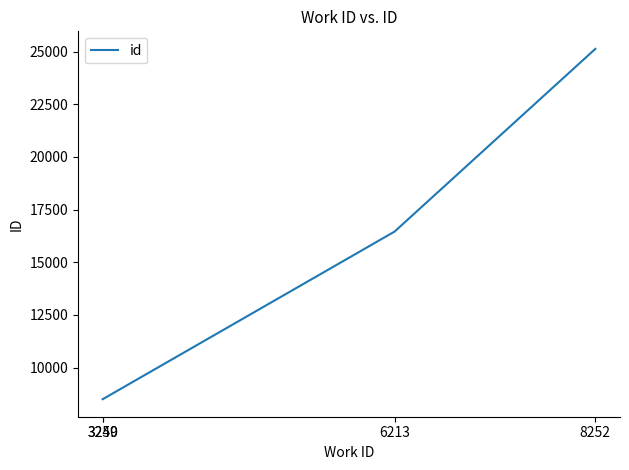

What is the difference between the second highest and second lowest values?

7951